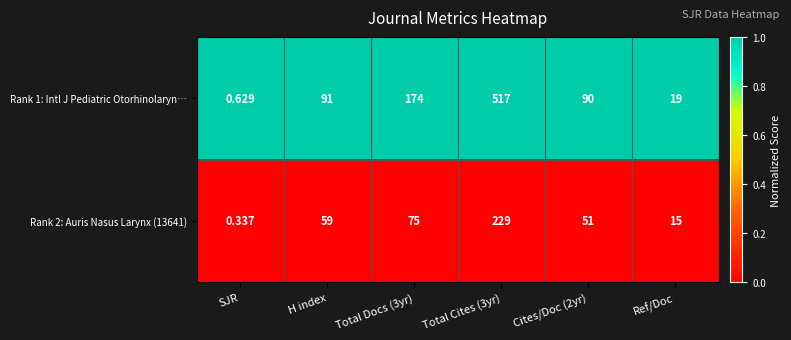

Is the value of Rank 1: Intl J Pediatric Otorhinolaryn… at Ref/Doc greater than the value of Rank 2: Auris Nasus Larynx (13641) at Total Cites (3yr)?

No